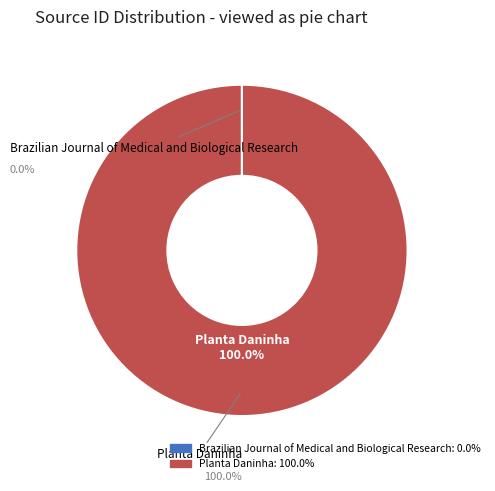

Is it true that Brazilian Journal of Medical and Biological Research is 0% of the pie?

True